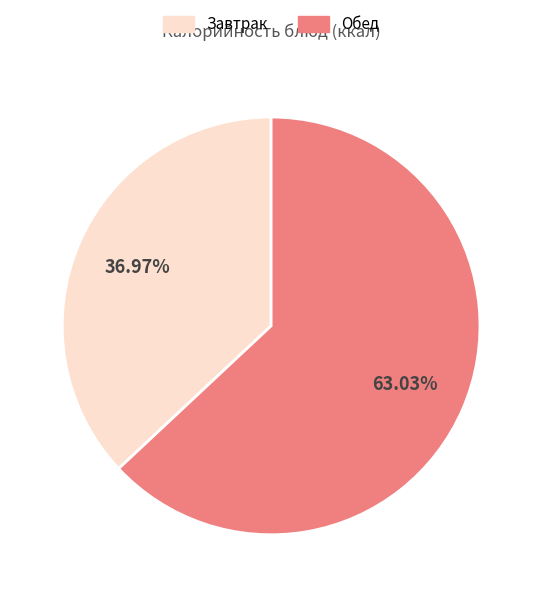

How many segments does this pie chart have?

2